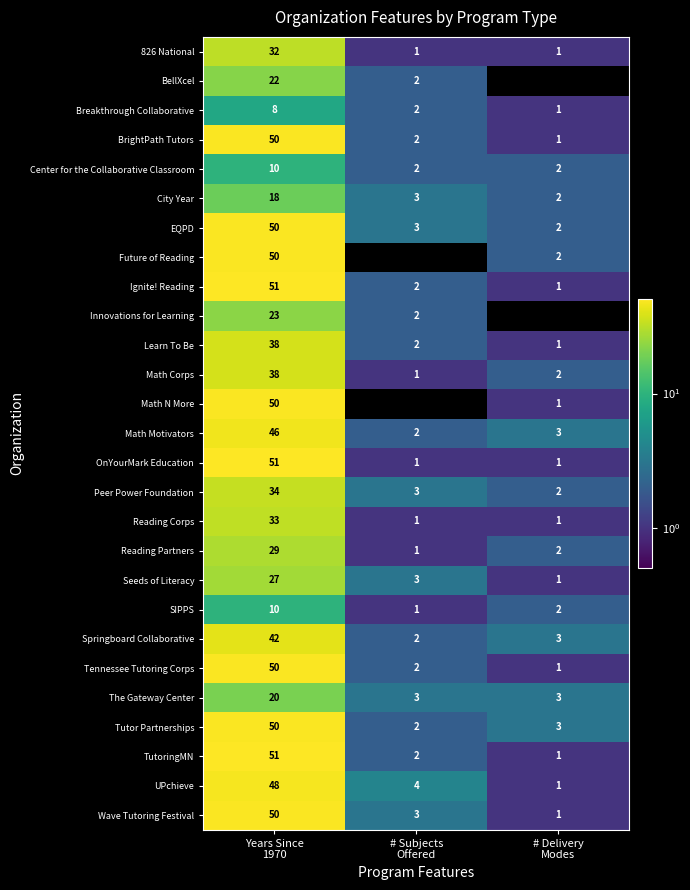

What is the average value of the EQPD series?

18